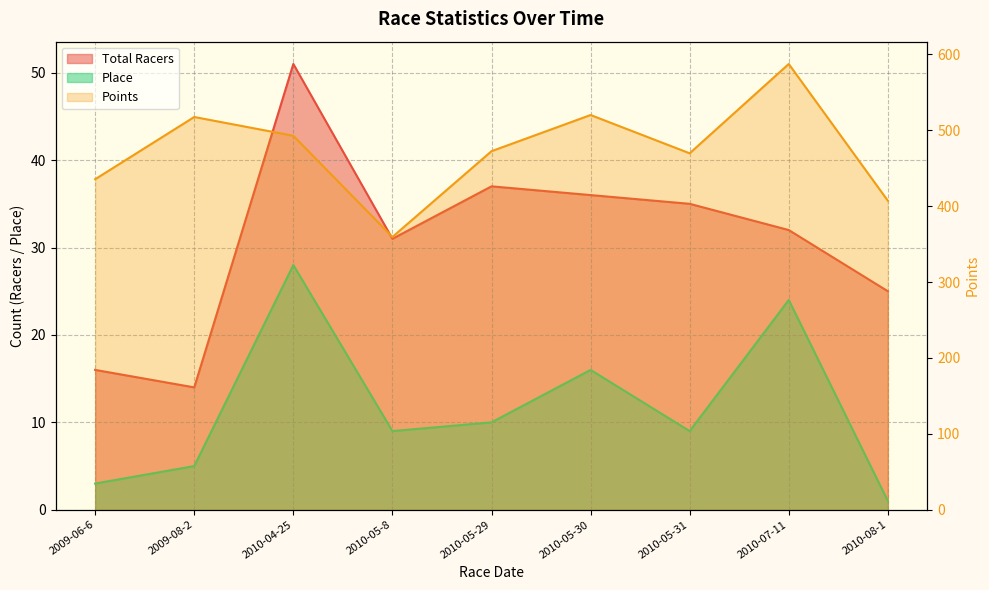

At which label is Total Racers closest to 32?

2010-07-11